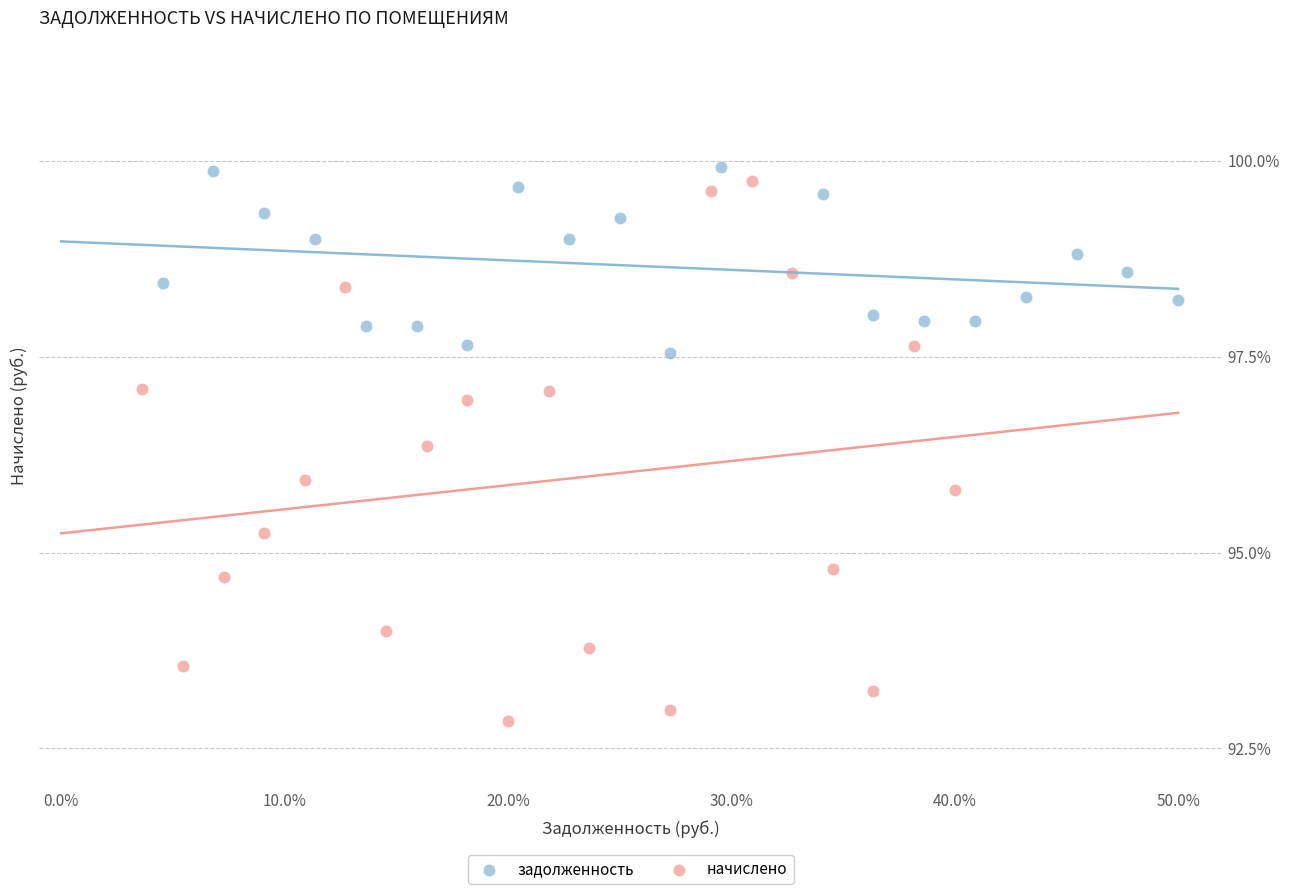

Which series contains the lowest Y value?

начислено